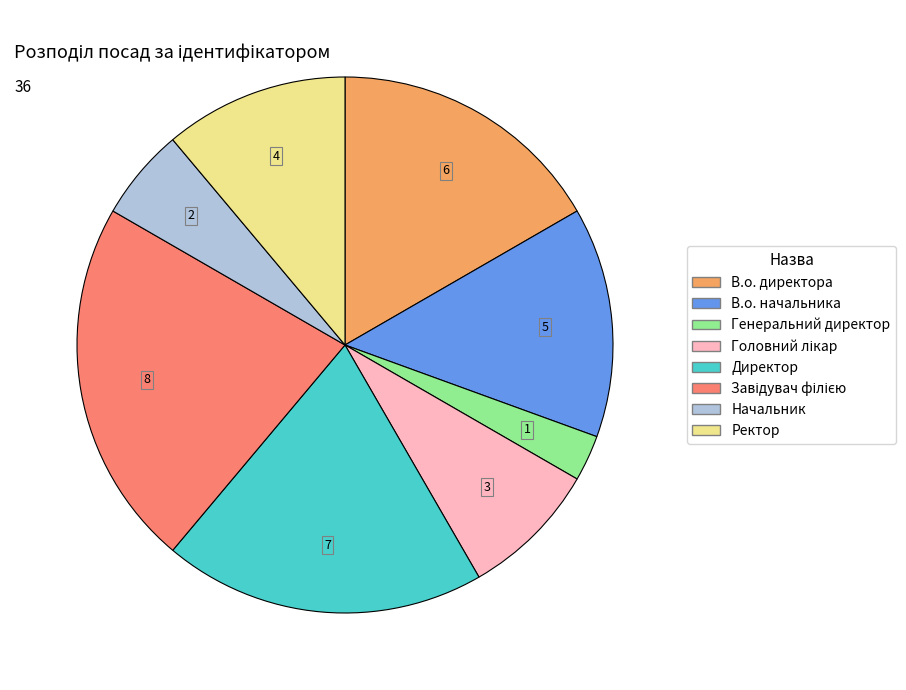

Is it true that В.о. директора is 17% of the pie?

True